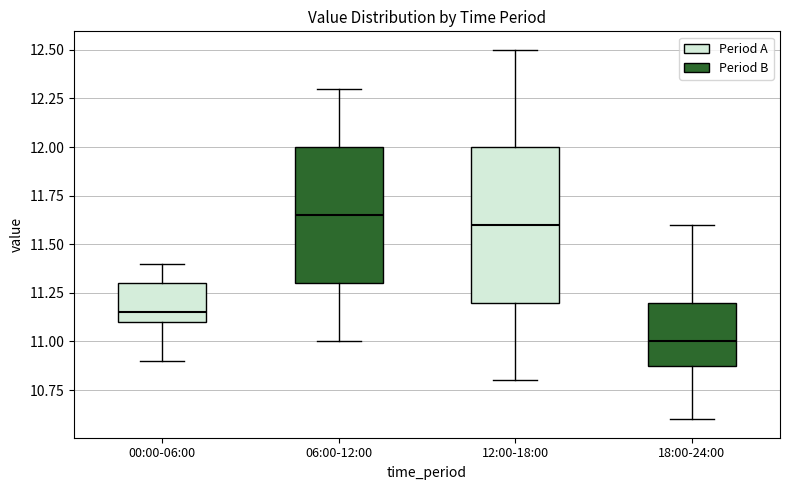

Reading left to right, read every box against the y-axis: the position of its median line, the range the box covers, and the ends of its whiskers. The values are not printed on the chart, so give them approximately, as read against the axis.

00:00-06:00: median 11.15, box 11.10 to 11.30, whiskers 10.90 to 11.40
06:00-12:00: median 11.65, box 11.30 to 12.00, whiskers 11.00 to 12.30
12:00-18:00: median 11.60, box 11.20 to 12.00, whiskers 10.80 to 12.50
18:00-24:00: median 11.00, box 10.90 to 11.20, whiskers 10.60 to 11.60